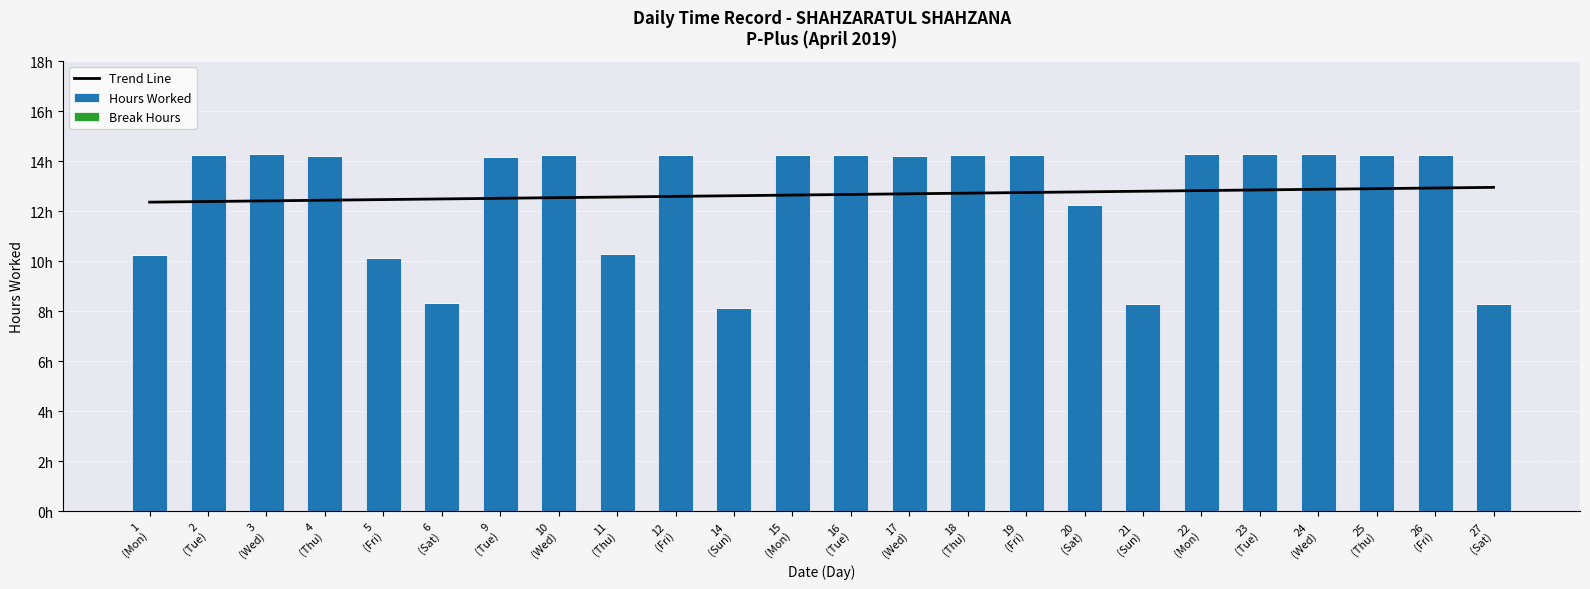

What is the sum of the Trend Line values at 16
(Tue) and 26
(Fri)?

25.6